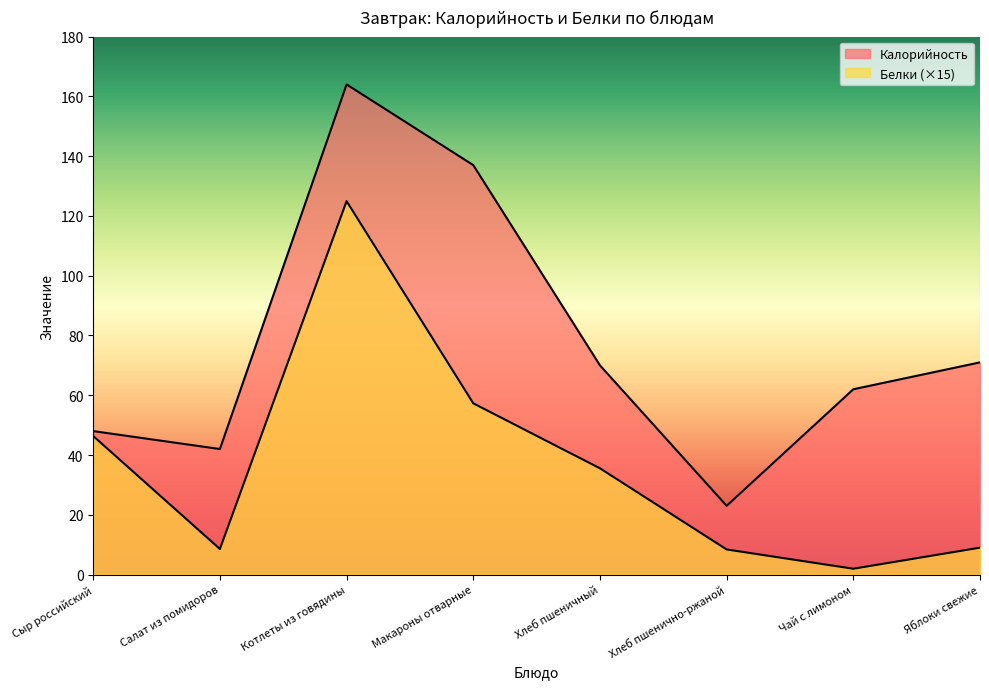

Which series has the widest spread of values?

Калорийность